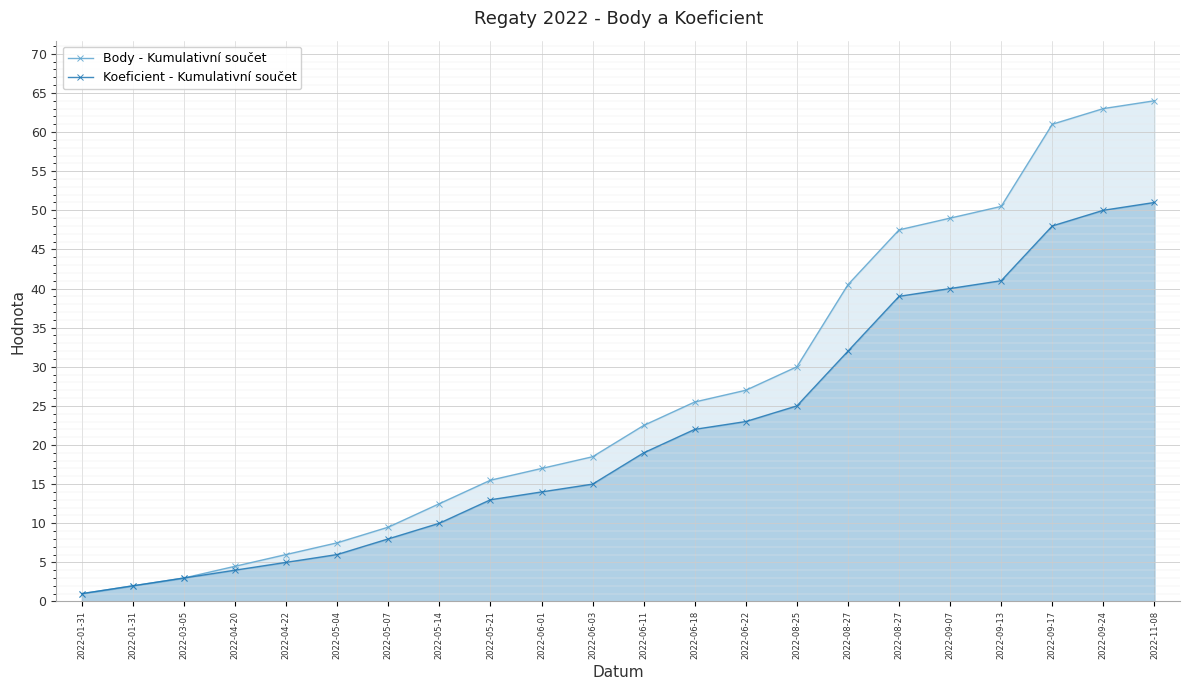

Between 2022-03-05 and 2022-06-22, which series saw the biggest shift?

Body - Kumulativní součet